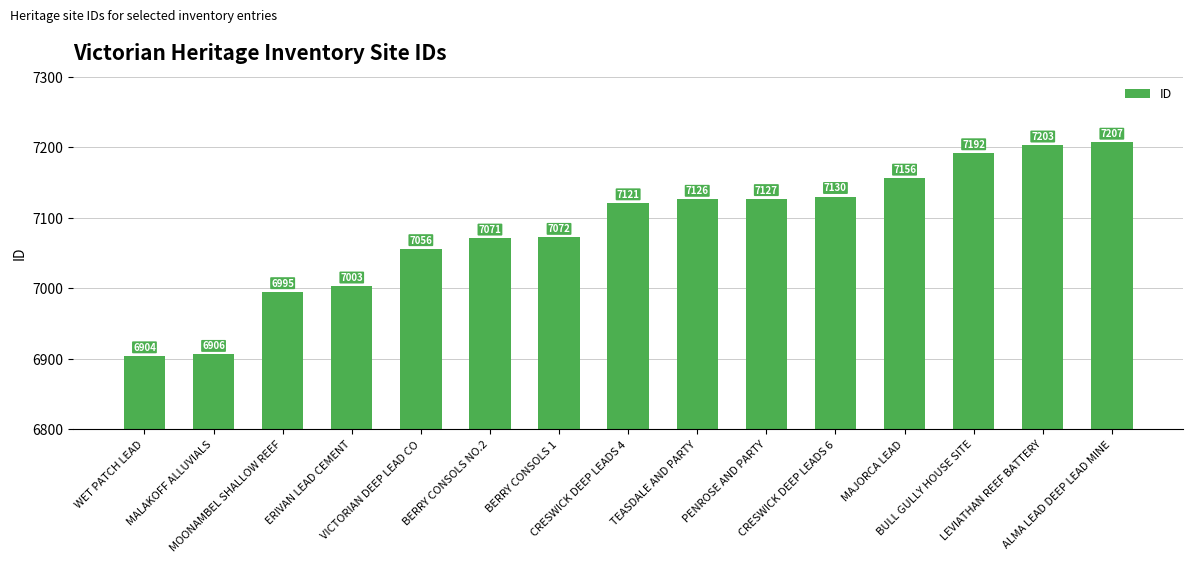

Between TEASDALE AND PARTY and LEVIATHAN REEF BATTERY, which is larger?

LEVIATHAN REEF BATTERY